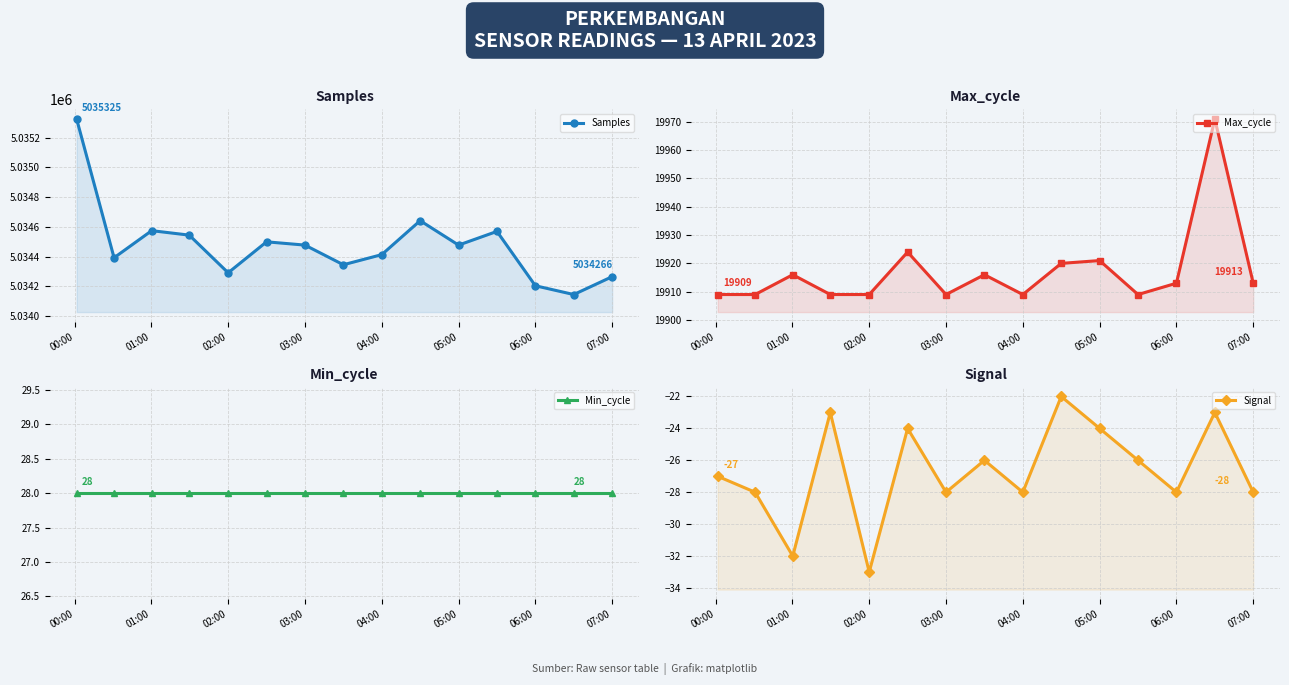

At which category is the sum across all series the highest?

00:00